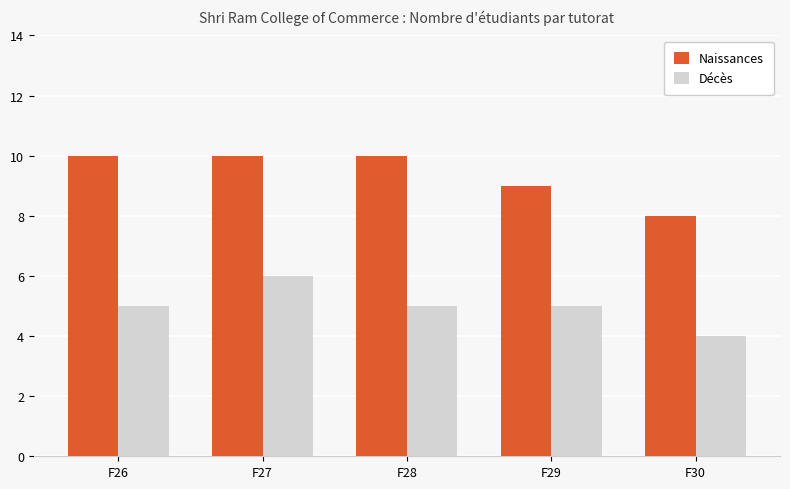

Is it true that Décès equals 2 at F29?

False